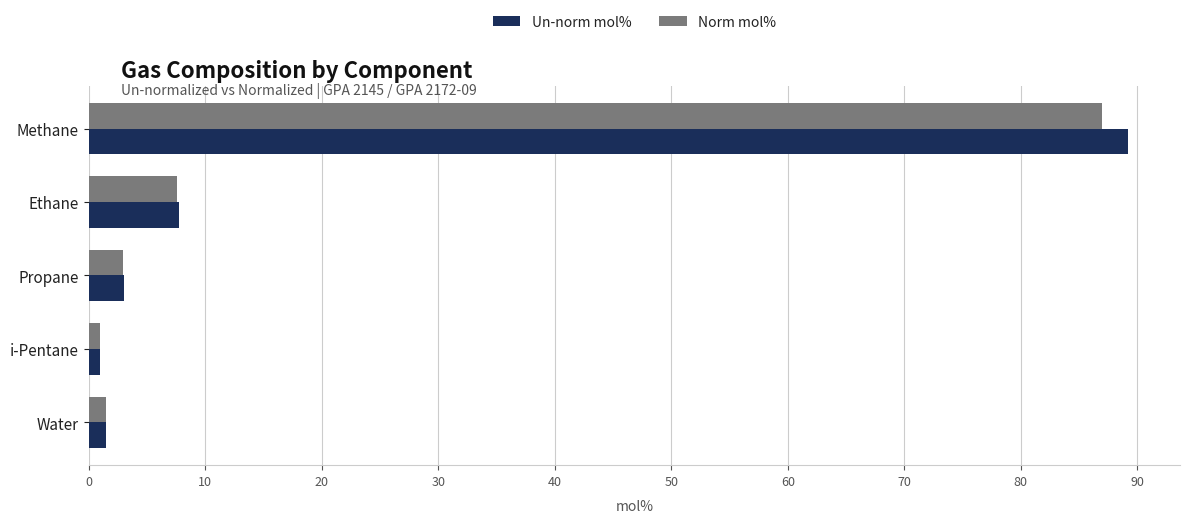

At which category is the sum across all series the highest?

Methane